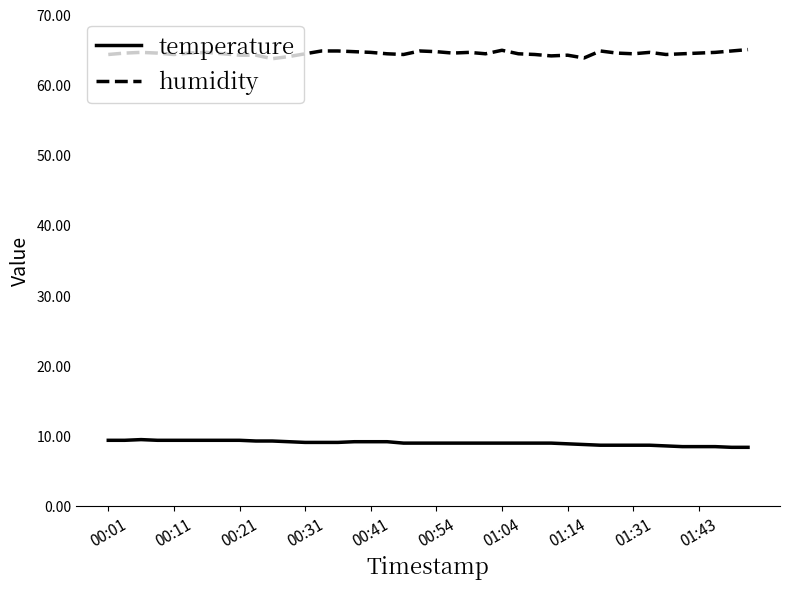

True or false: humidity and temperature intersect in this chart.

False